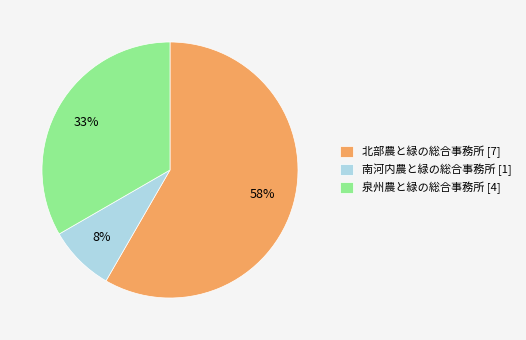

Is the sum of 泉州農と緑の総合事務所 [4] and 南河内農と緑の総合事務所 [1] greater than half?

No